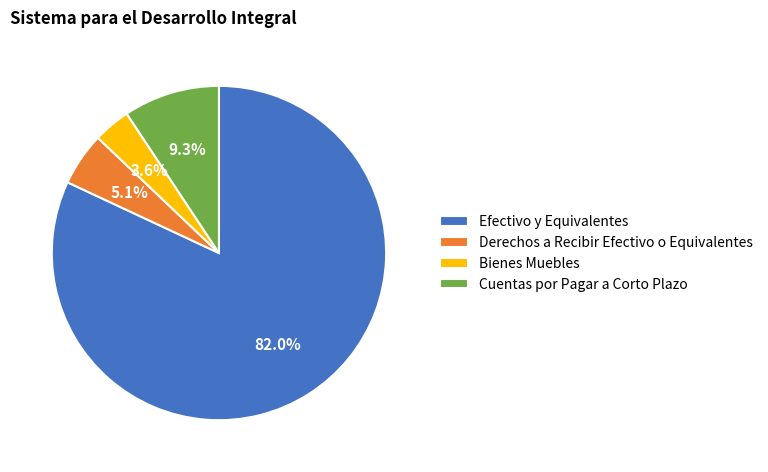

What percentage do Efectivo y Equivalentes and Derechos a Recibir Efectivo o Equivalentes together represent?

87.1%